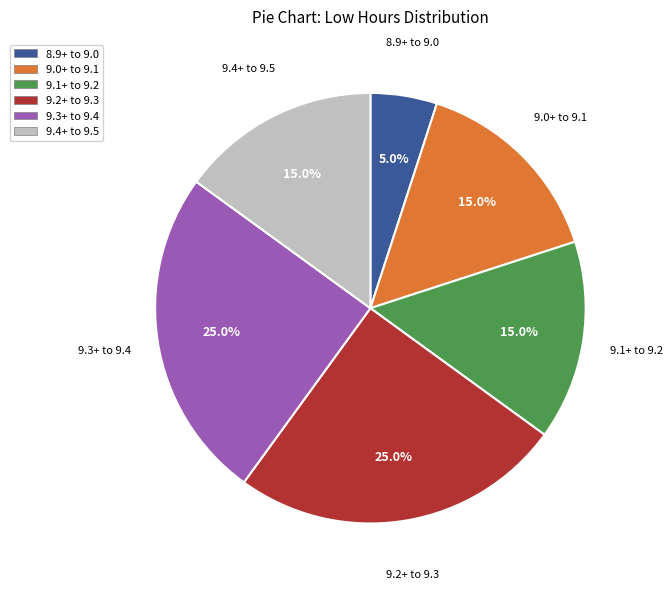

How many slices are in this pie chart?

6